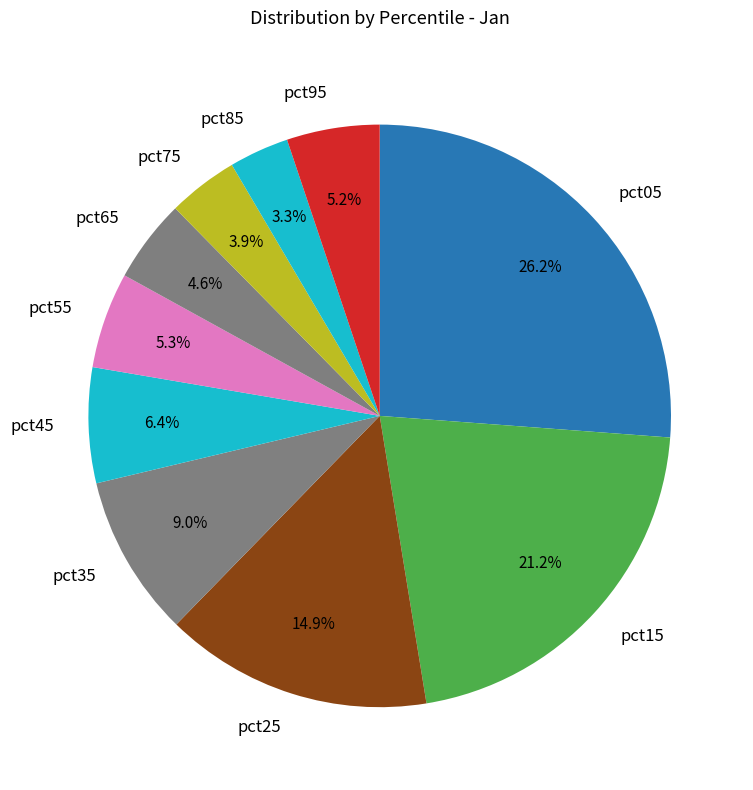

To the nearest percent, what is the difference between the largest and smallest slice percentages?

23%